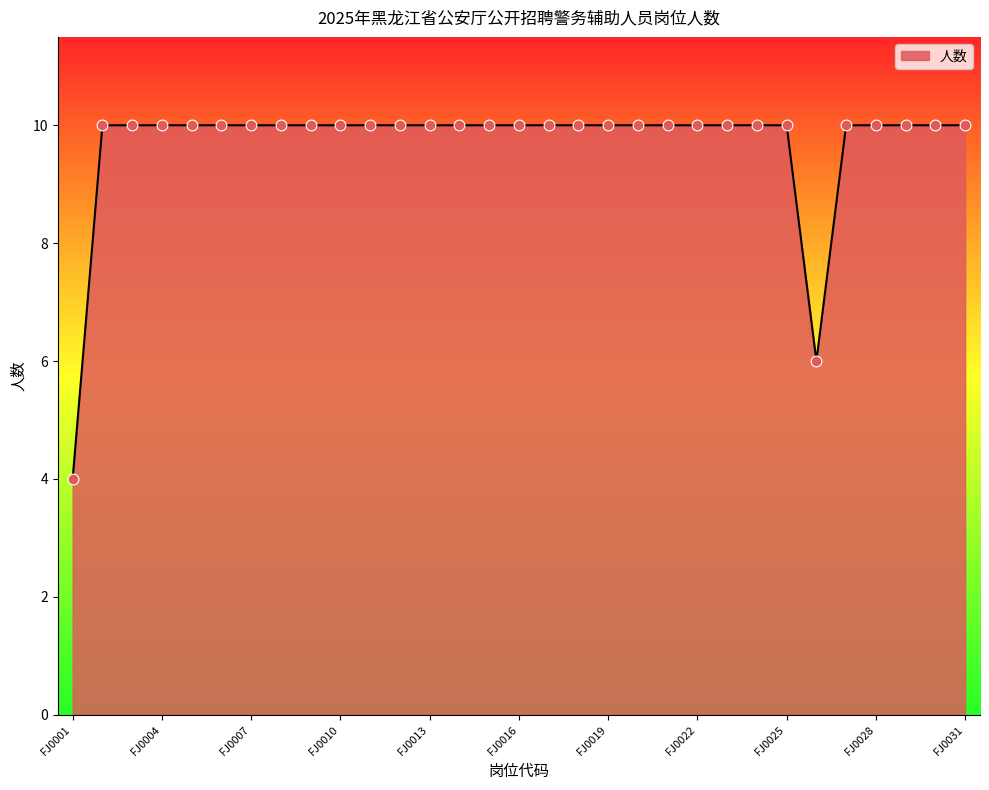

What is the smallest value displayed?

4